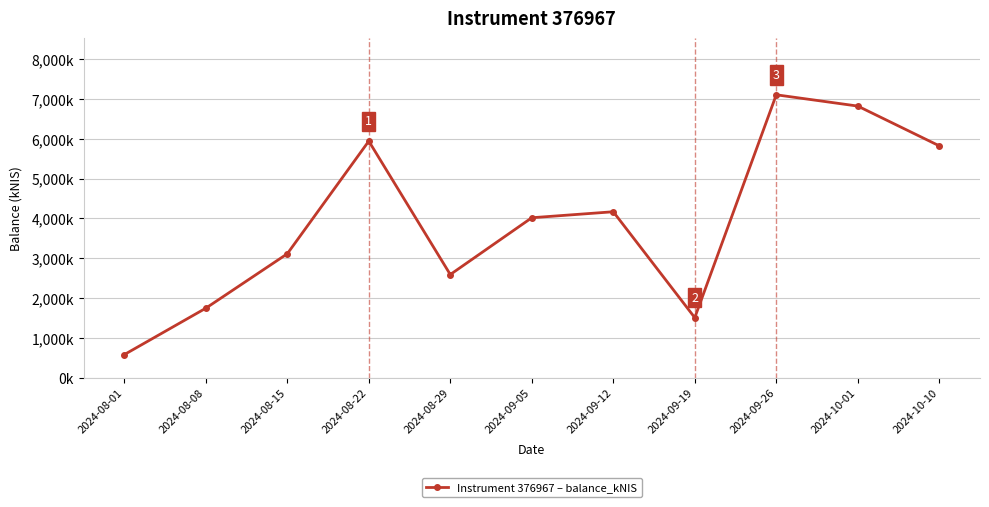

What is the label of the 2nd point from the left?

2024-08-08